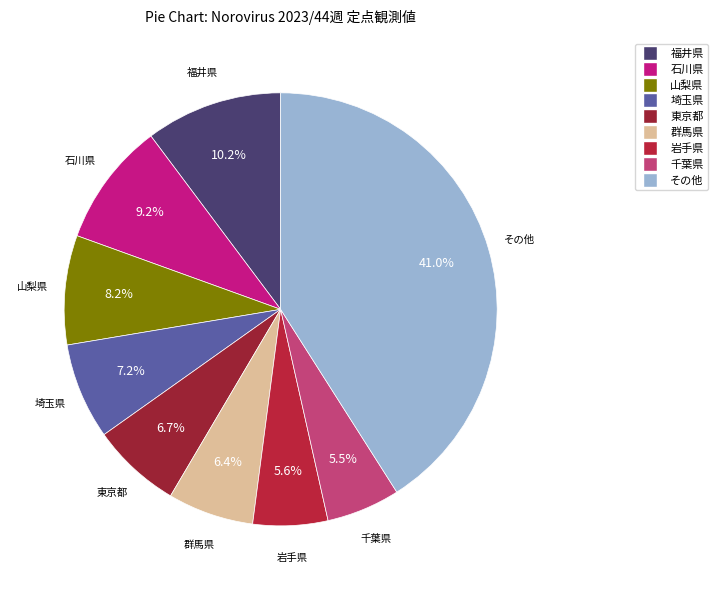

Does any single category account for the majority?

No